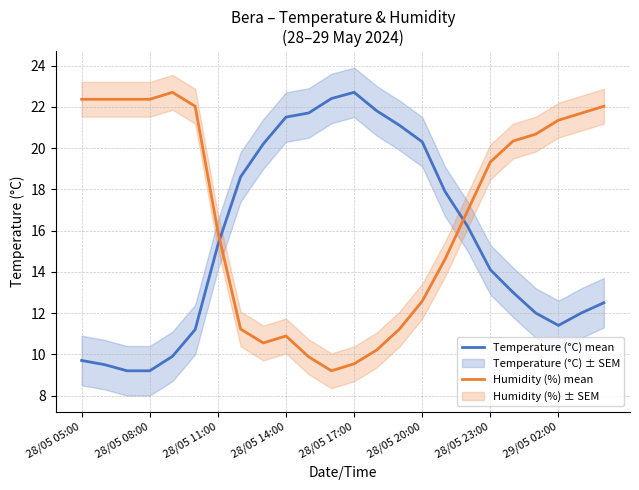

True or false: Humidity (%) mean has a value of 5.3 at 13.

False